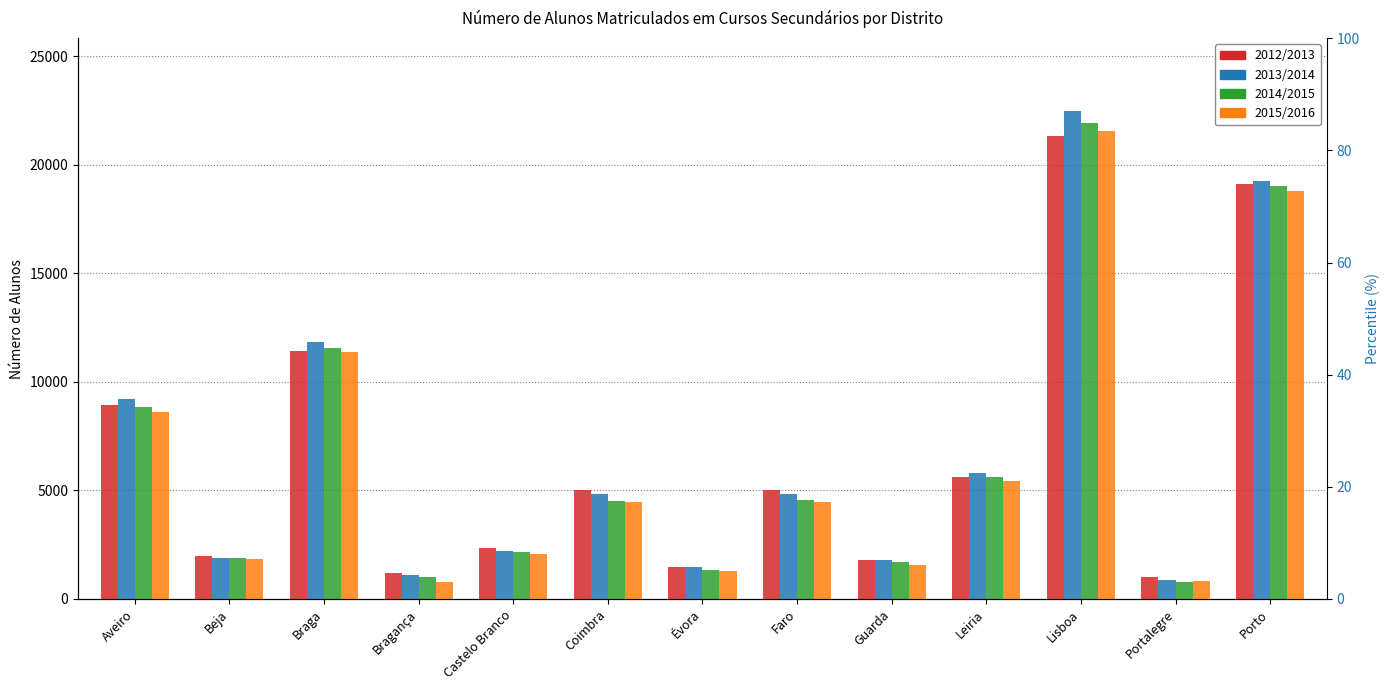

What is the label of the 10th bar from the right?

Bragança